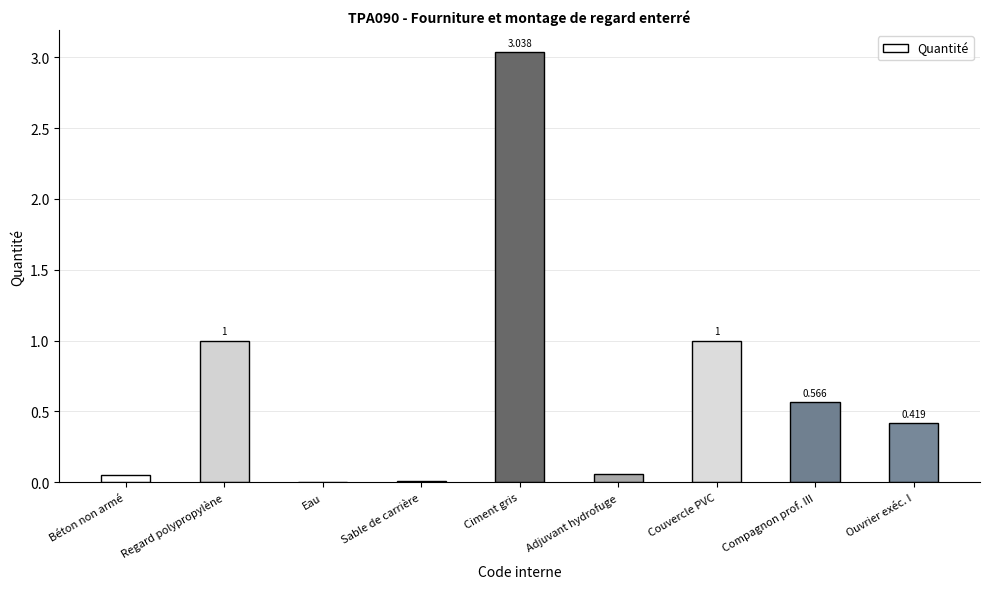

Which label corresponds to the largest value in the chart?

Ciment gris